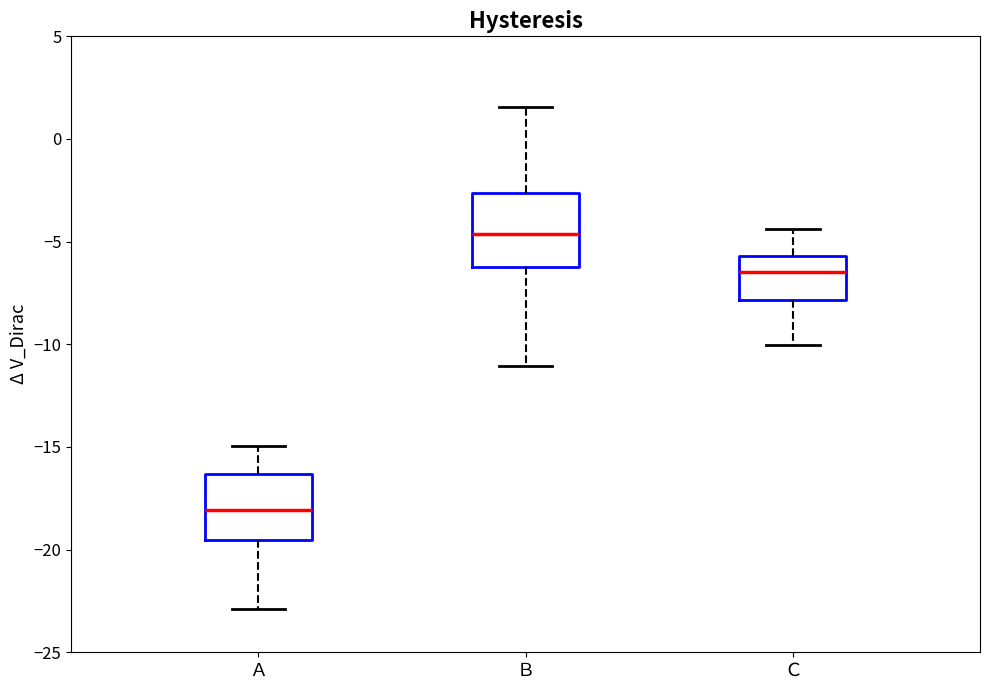

Reading left to right, transcribe this box plot: for each box, give where its median line is, the range the box spans, and where its two whiskers end, as read against the y-axis. The values are not printed on the chart, so give them approximately, as read against the axis.

Ａ: median -18.0, box -19.5 to -16.5, whiskers -23.0 to -15.0
Ｂ: median -4.5, box -6.0 to -2.5, whiskers -11.0 to 1.5
Ｃ: median -6.5, box -8.0 to -5.5, whiskers -10.0 to -4.5